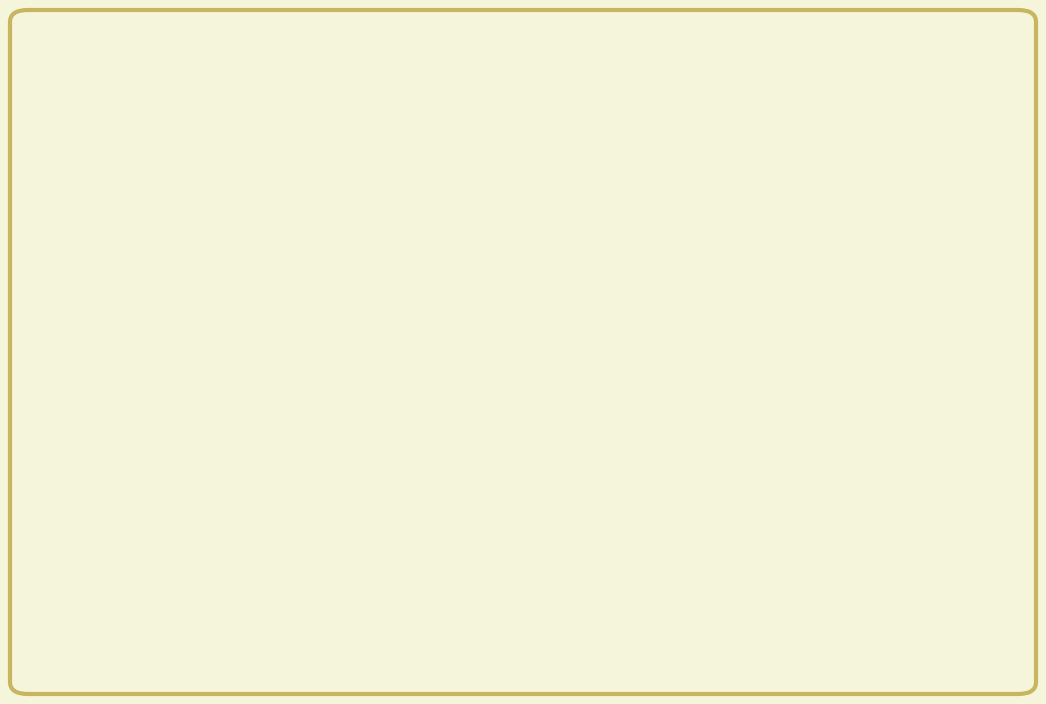

To the nearest percent, what is the combined percentage of Директор and Генеральний директор?

22%